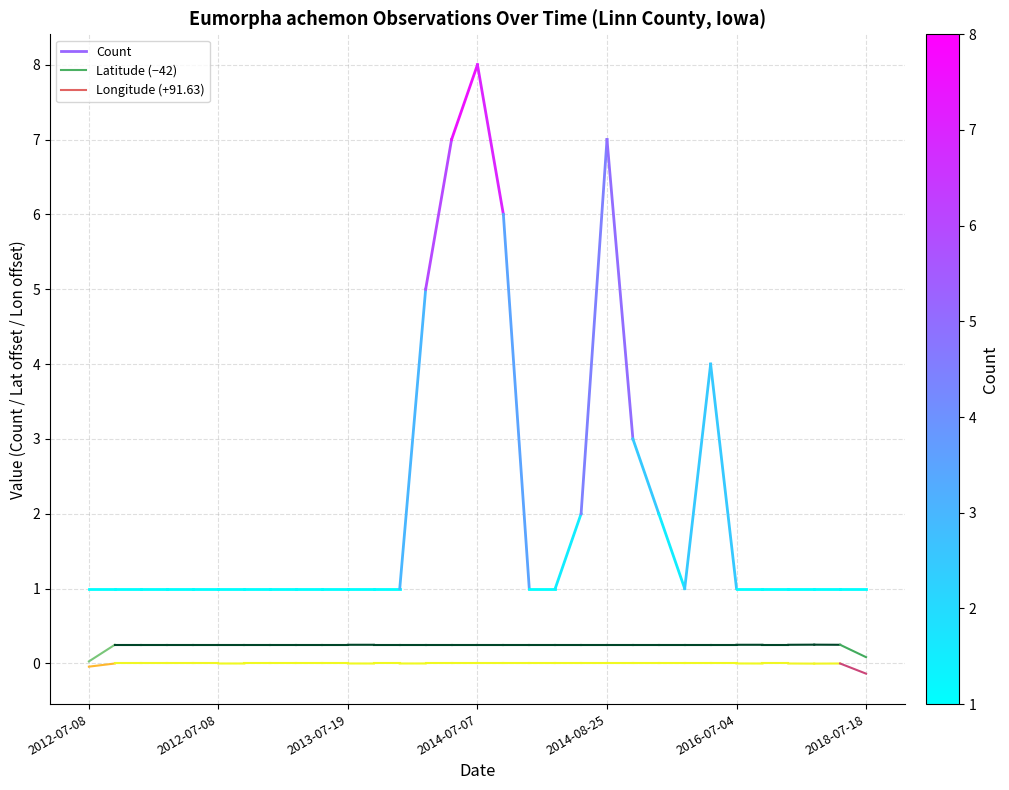

Between 2012-07-08 and 2012-07-08, which is larger?

2012-07-08